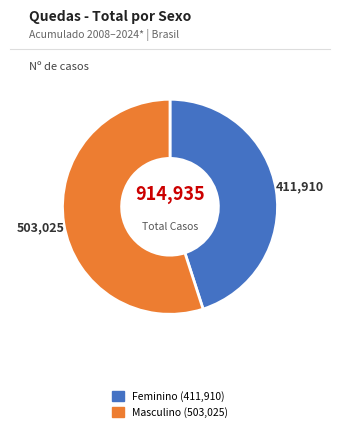

Does any single category account for the majority?

Yes